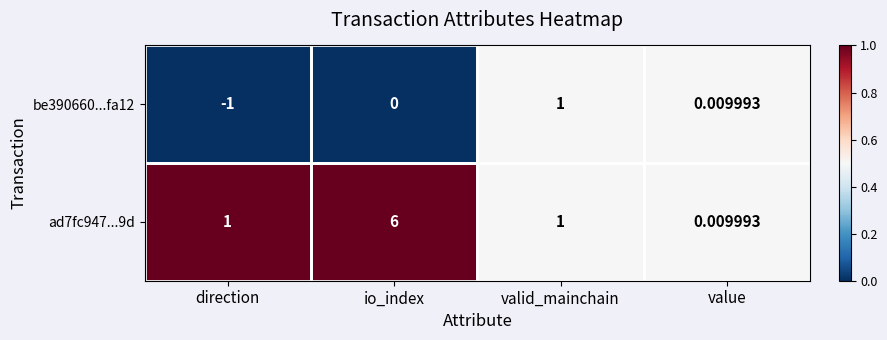

Which category has the lowest value in the be390660...fa12 series?

direction